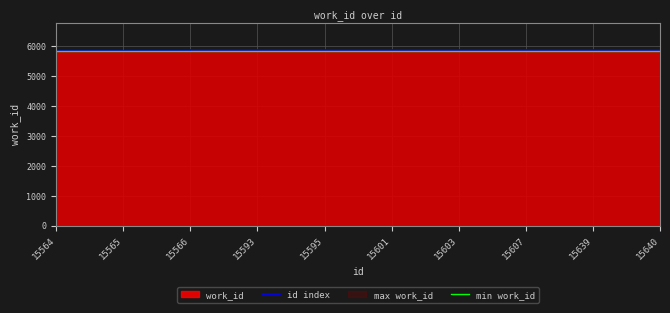

Which label corresponds to the largest value in the chart?

15639